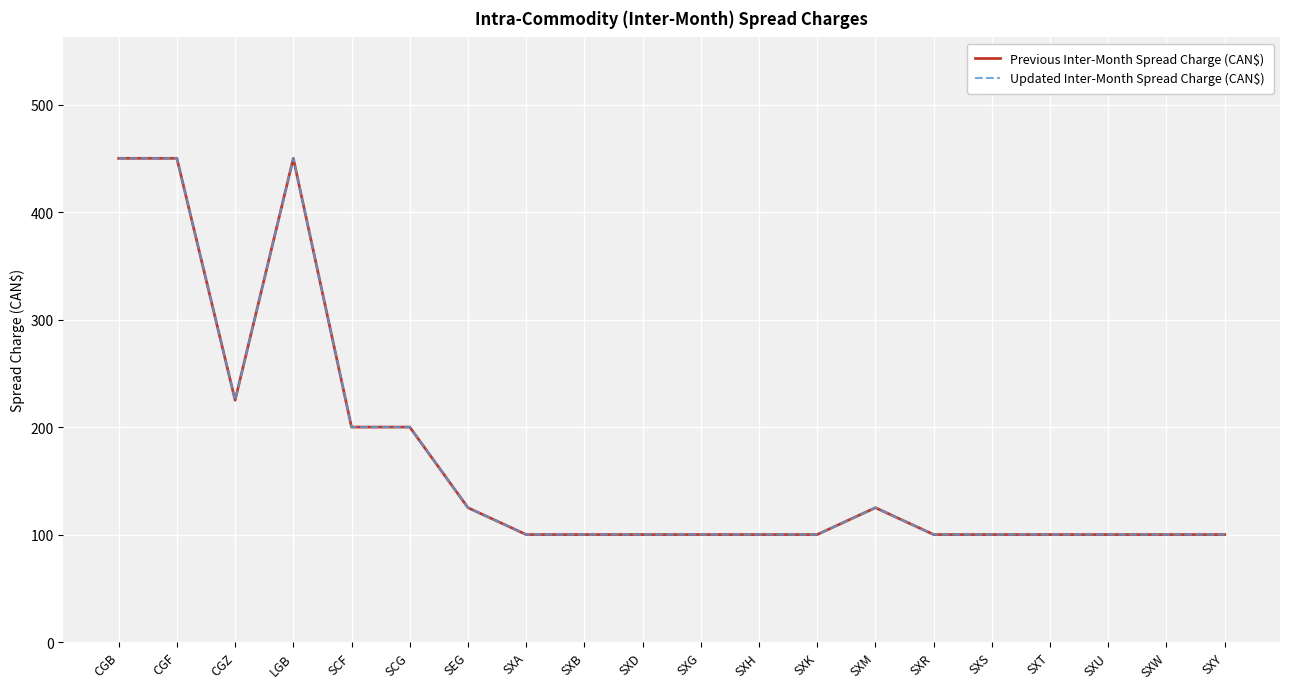

True or false: Previous Inter-Month Spread Charge (CAN$) and Updated Inter-Month Spread Charge (CAN$) intersect in this chart.

False